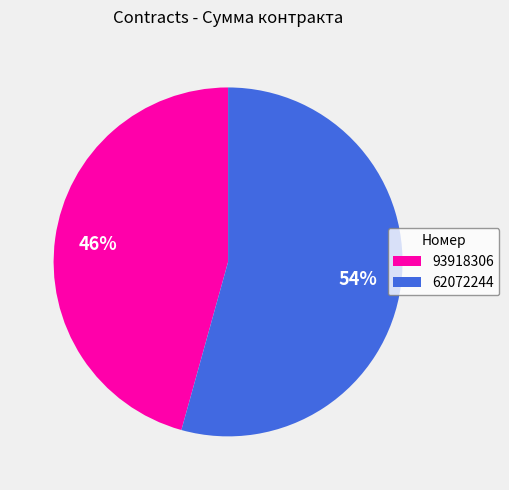

Do 93918306 and 62072244 together represent more than half of the pie?

Yes